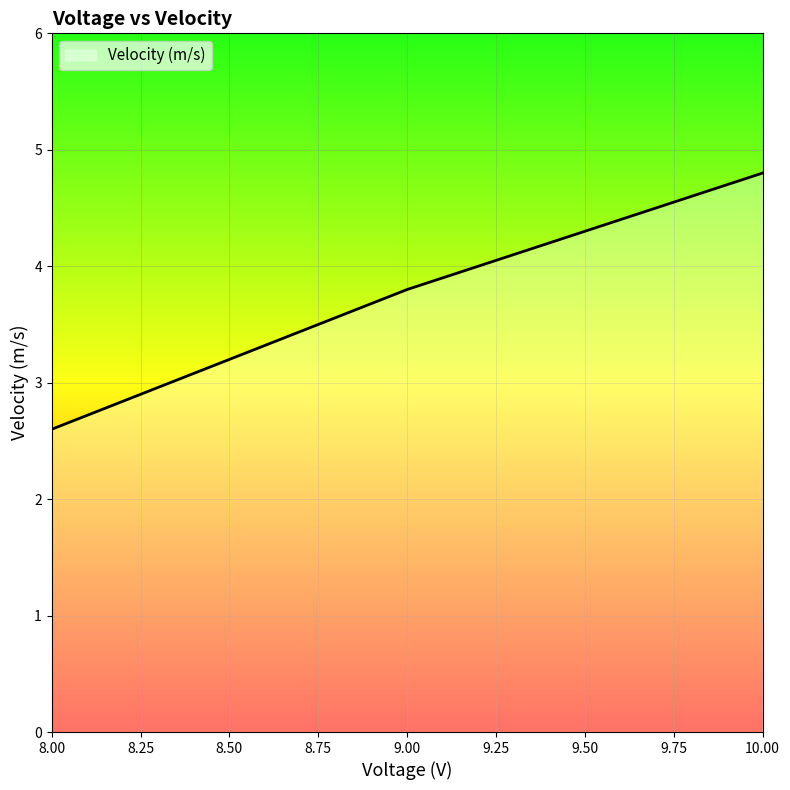

What is the minimum value shown in the chart?

2.6